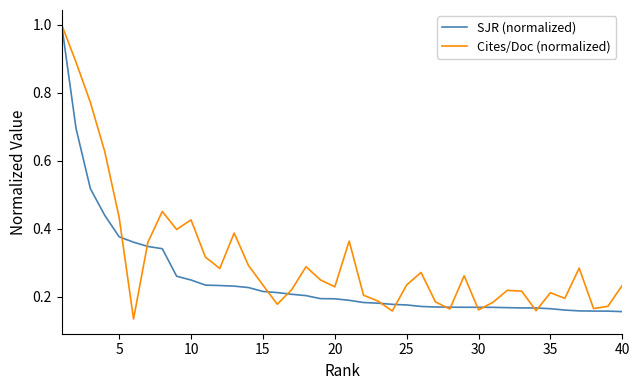

True or false: Cites/Doc (normalized) has more than 2 points higher than both neighbors.

True